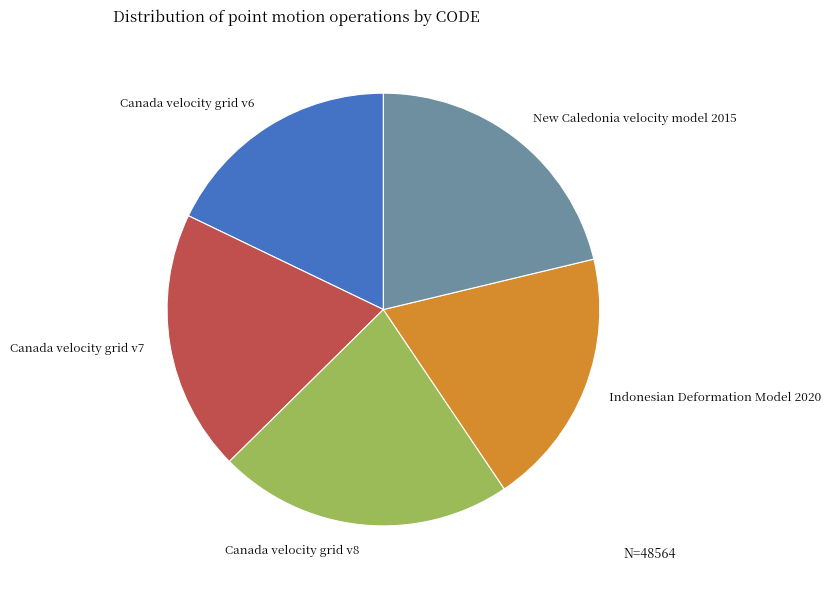

Is the sum of Canada velocity grid v8 and Canada velocity grid v6 greater than half?

No